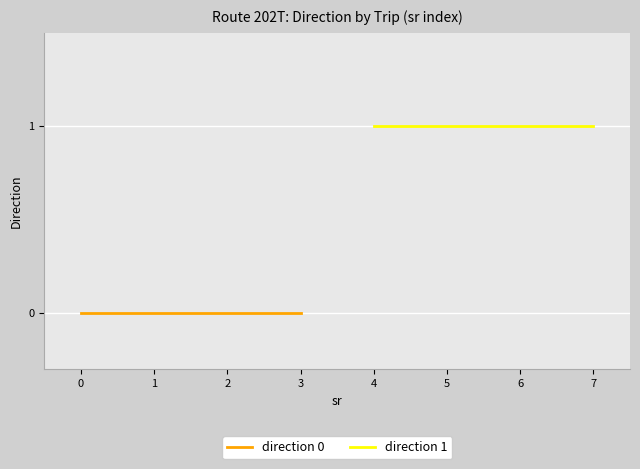

Reading right to left, transcribe all the data shown in this chart.

direction 0: 0	0	0	0
direction 1: 1	1	1	1